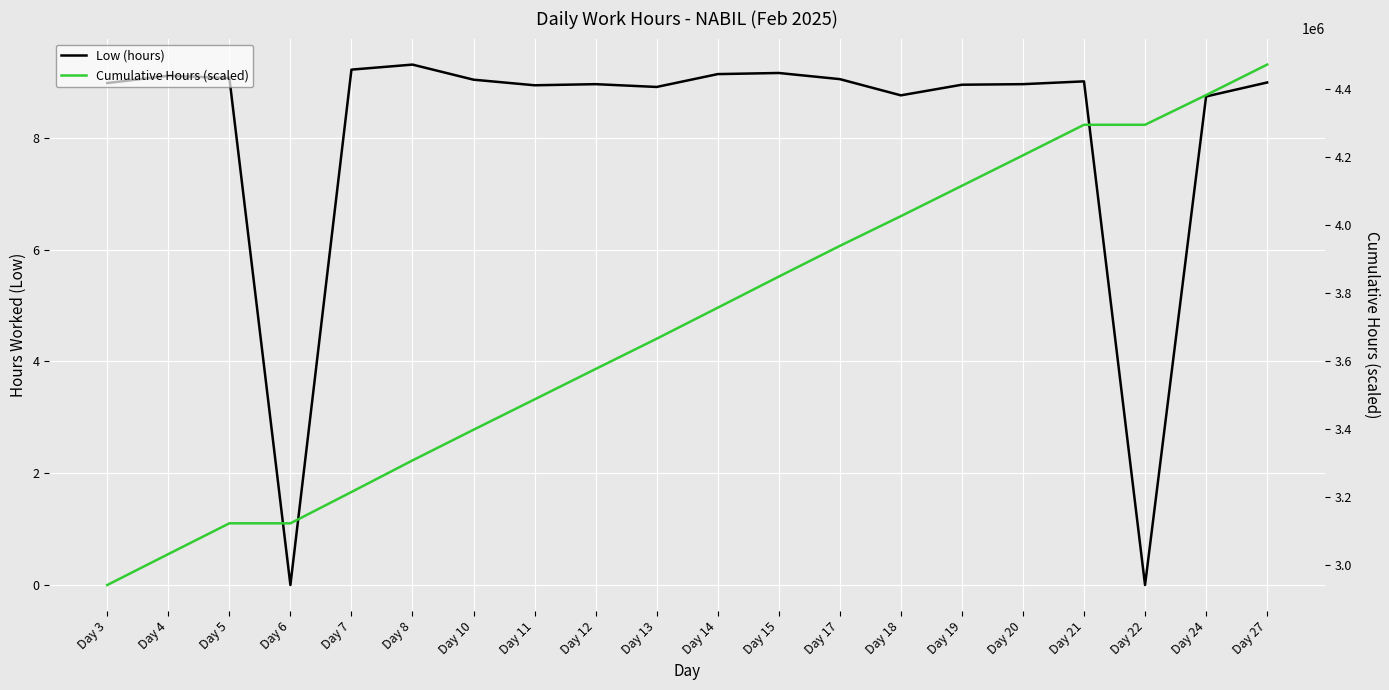

True or false: Low (hours) and Cumulative Hours (scaled) intersect in this chart.

False